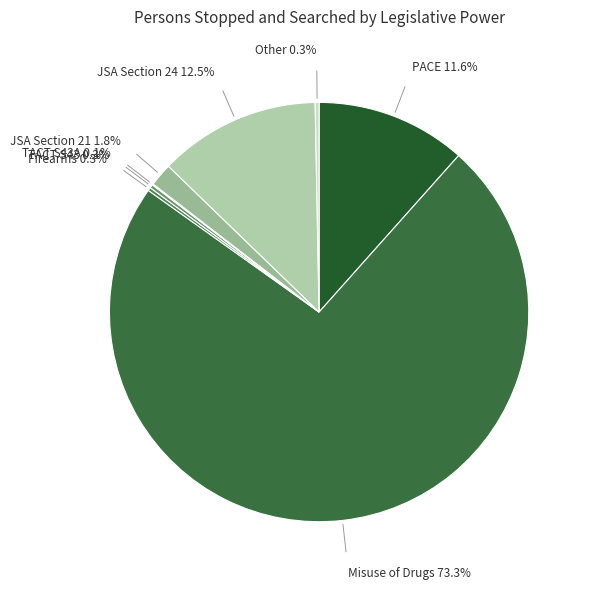

The JSA Section 24 slice represents 25% of the pie. True or false?

False